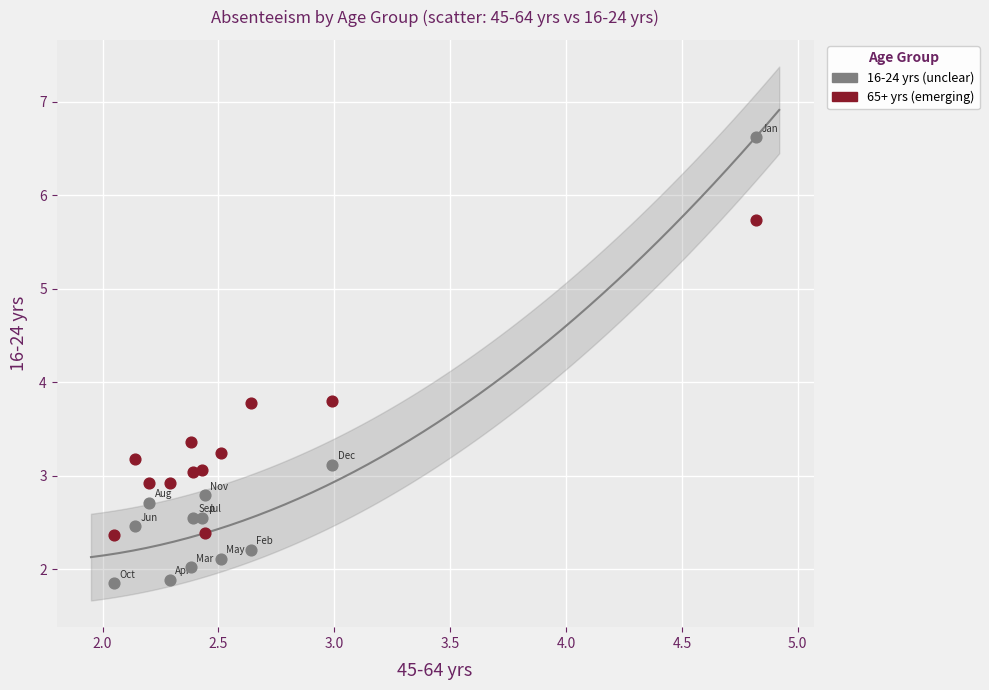

Across all data points, what is the range of Y values (max minus min)?

4.8